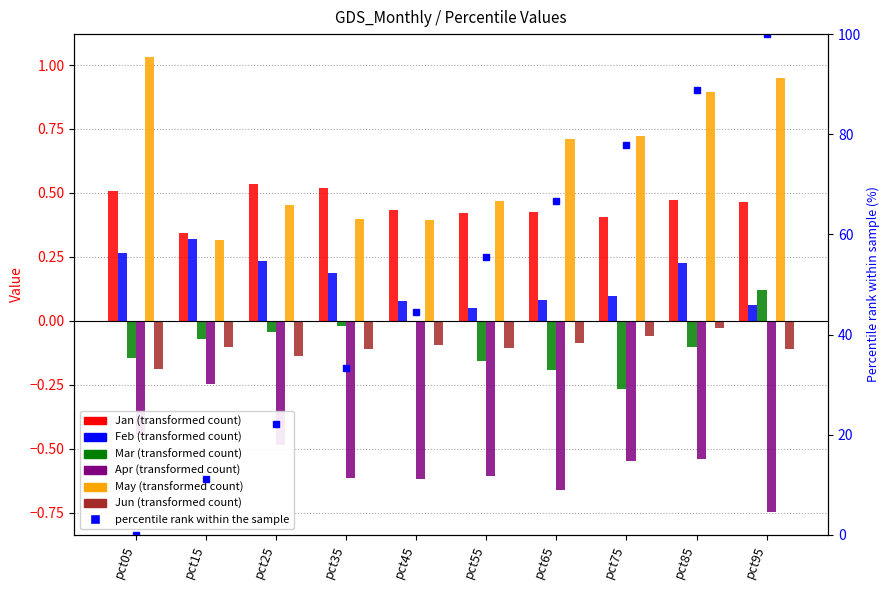

At which label does Apr reach its minimum?

pct95